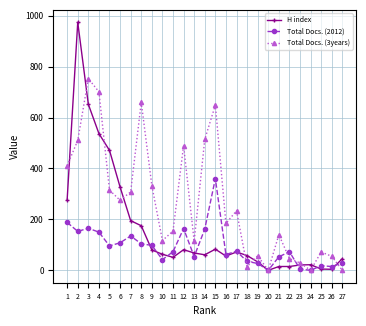

What is the difference between the maximum and minimum values in the Total Docs. (2012) series?

360